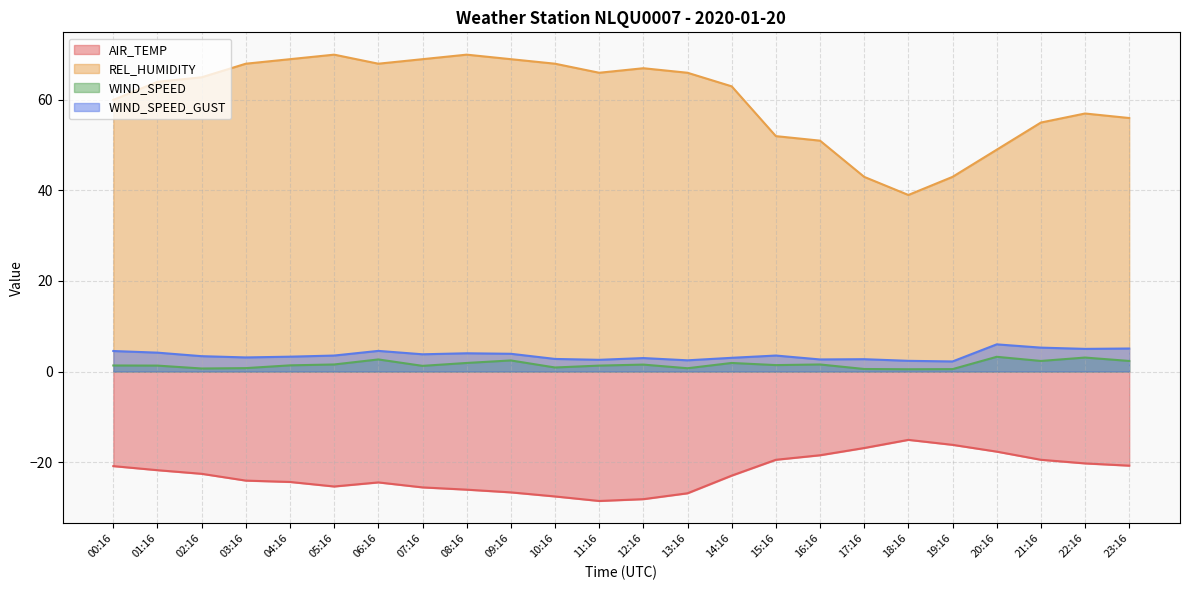

The value of REL_HUMIDITY at 08:16 is 70.0. True or false?

True